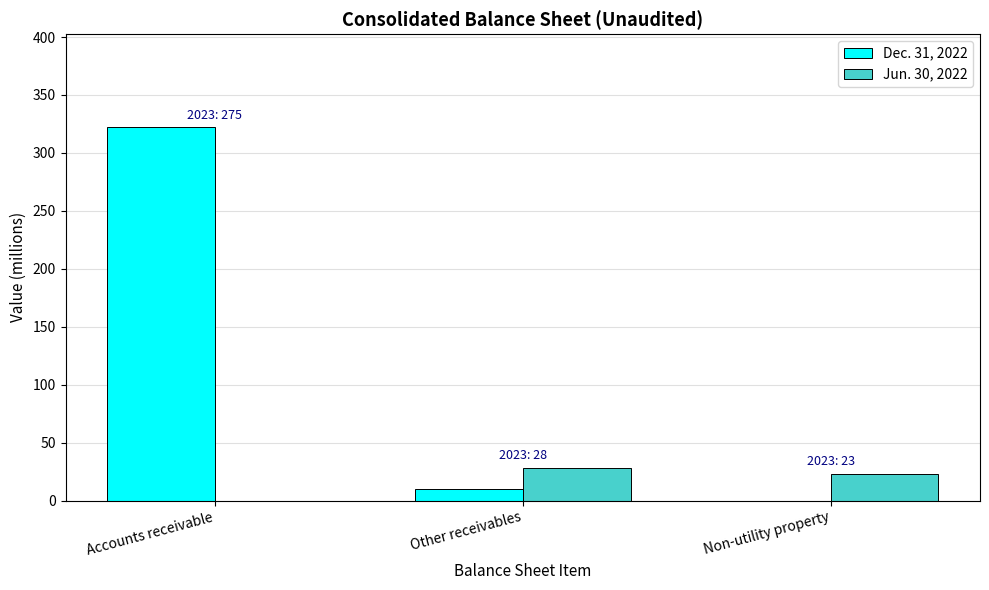

Is the value of Jun. 30, 2022 at Accounts receivable greater than the value of Dec. 31, 2022 at Accounts receivable?

No